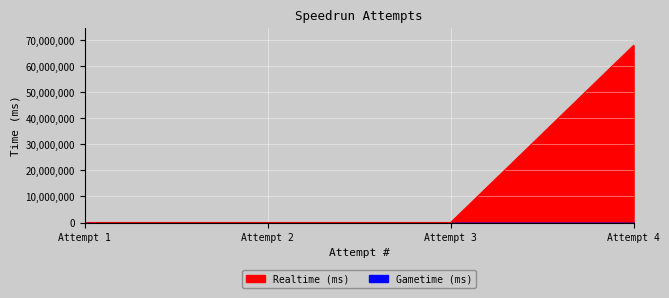

The value at Attempt 1 is -26768728. True or false?

False